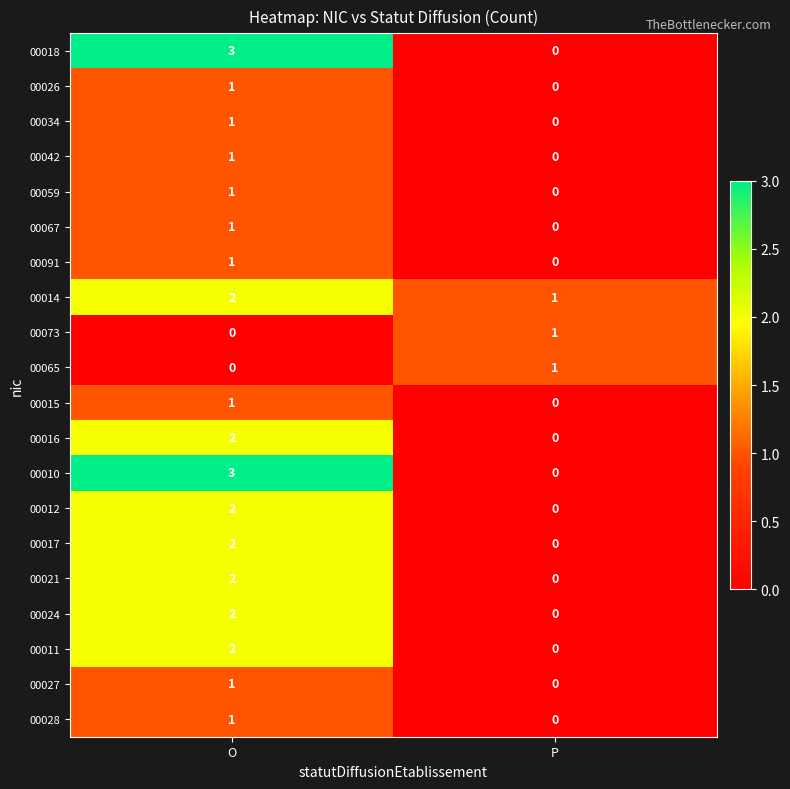

What is the greatest value displayed?

3